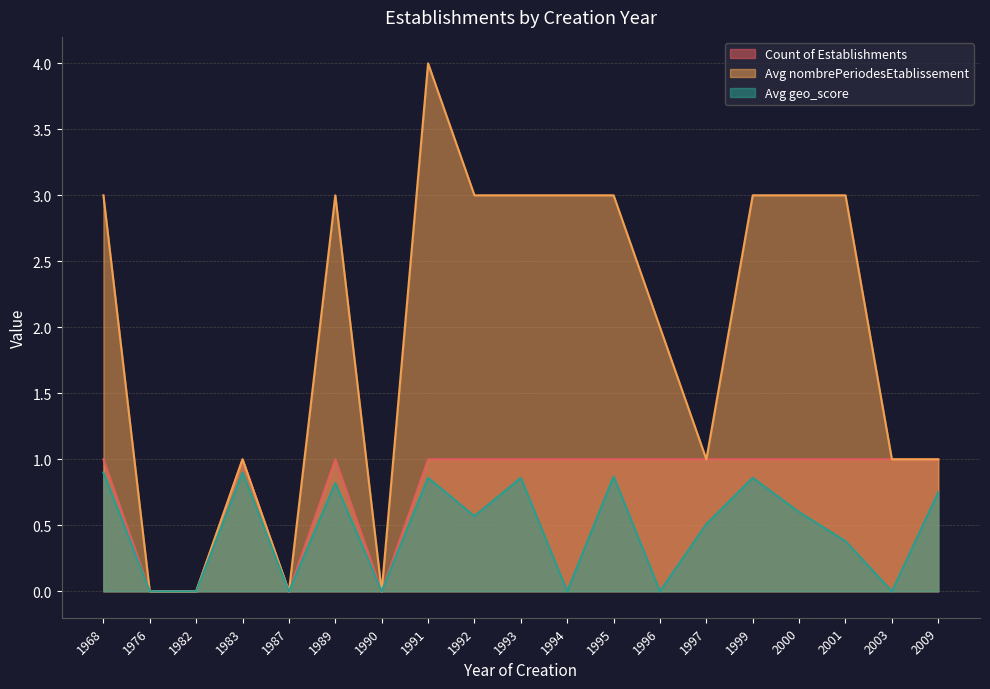

At which category does Avg nombrePeriodesEtablissement reach its first local peak?

1983